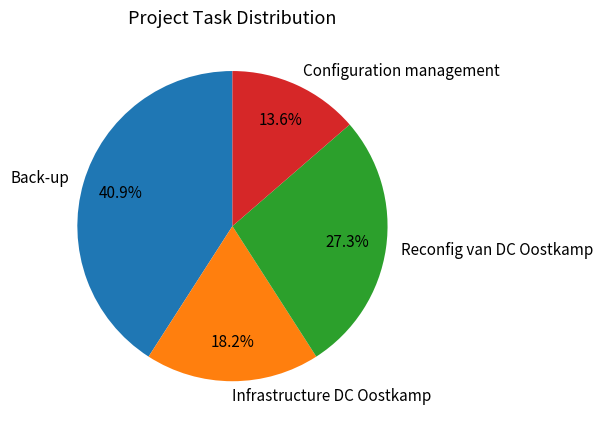

The Infrastructure DC Oostkamp slice represents 10% of the pie. True or false?

False